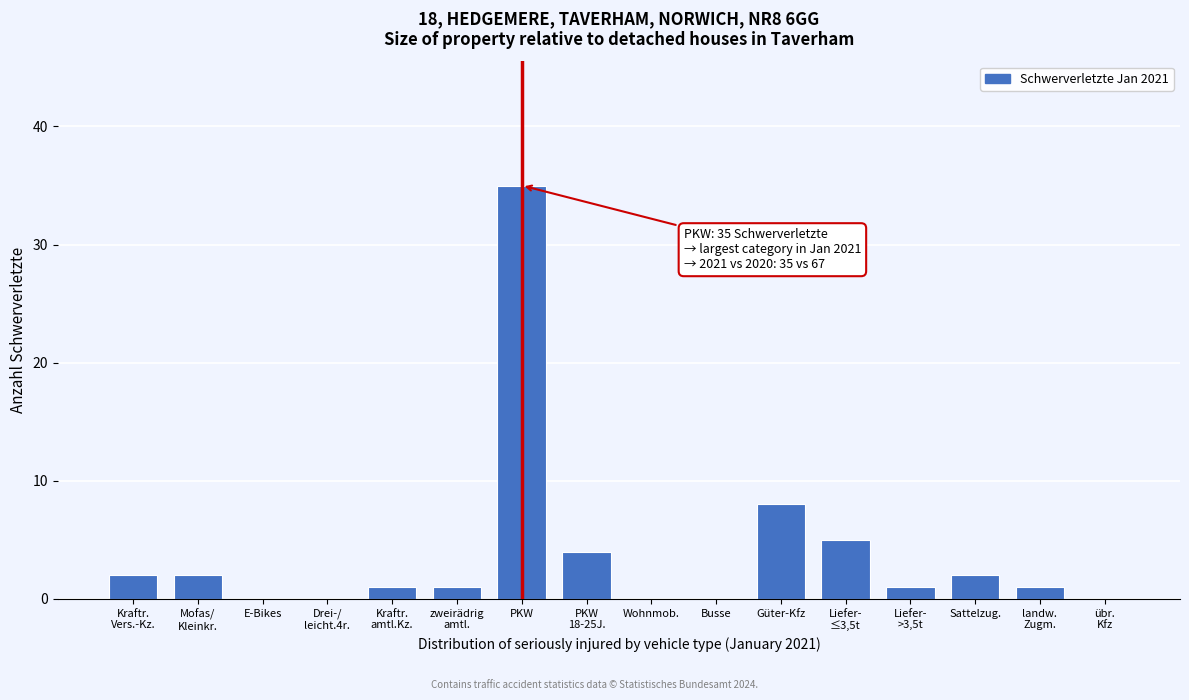

What is the greatest value displayed?

35